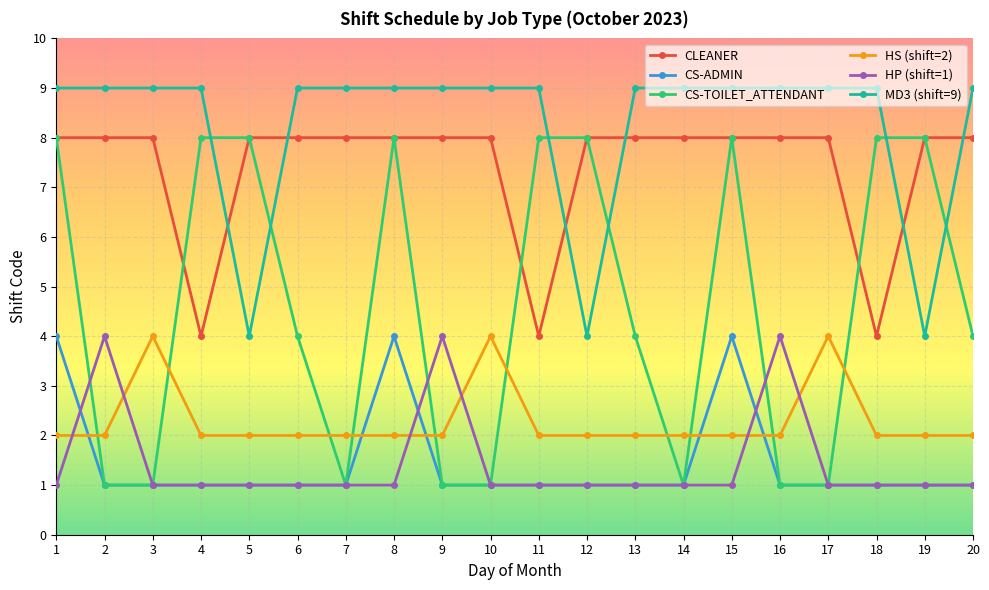

True or false: CS-TOILET_ATTENDANT and MD3 (shift=9) intersect in this chart.

True